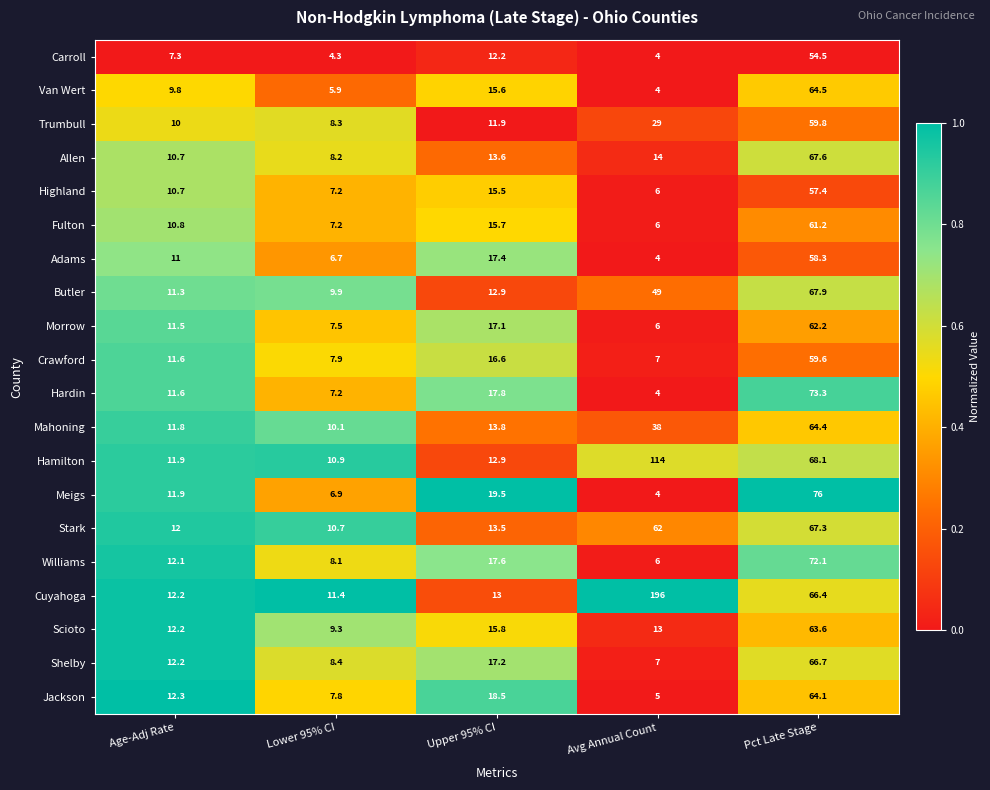

At which category does the chart reach its peak across all series?

Avg Annual Count